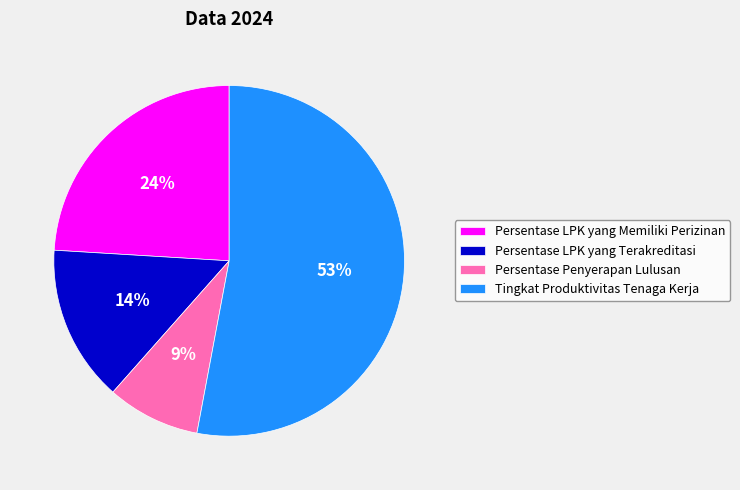

To the nearest percent, what is the combined percentage of Persentase LPK yang Terakreditasi and Persentase Penyerapan Lulusan?

23%